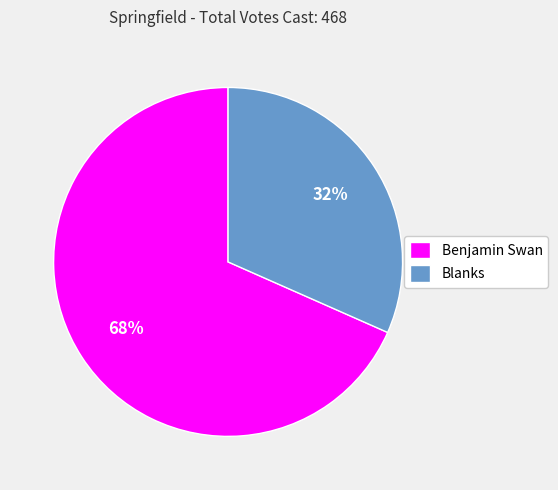

Is the sum of Benjamin Swan and Blanks greater than half?

Yes